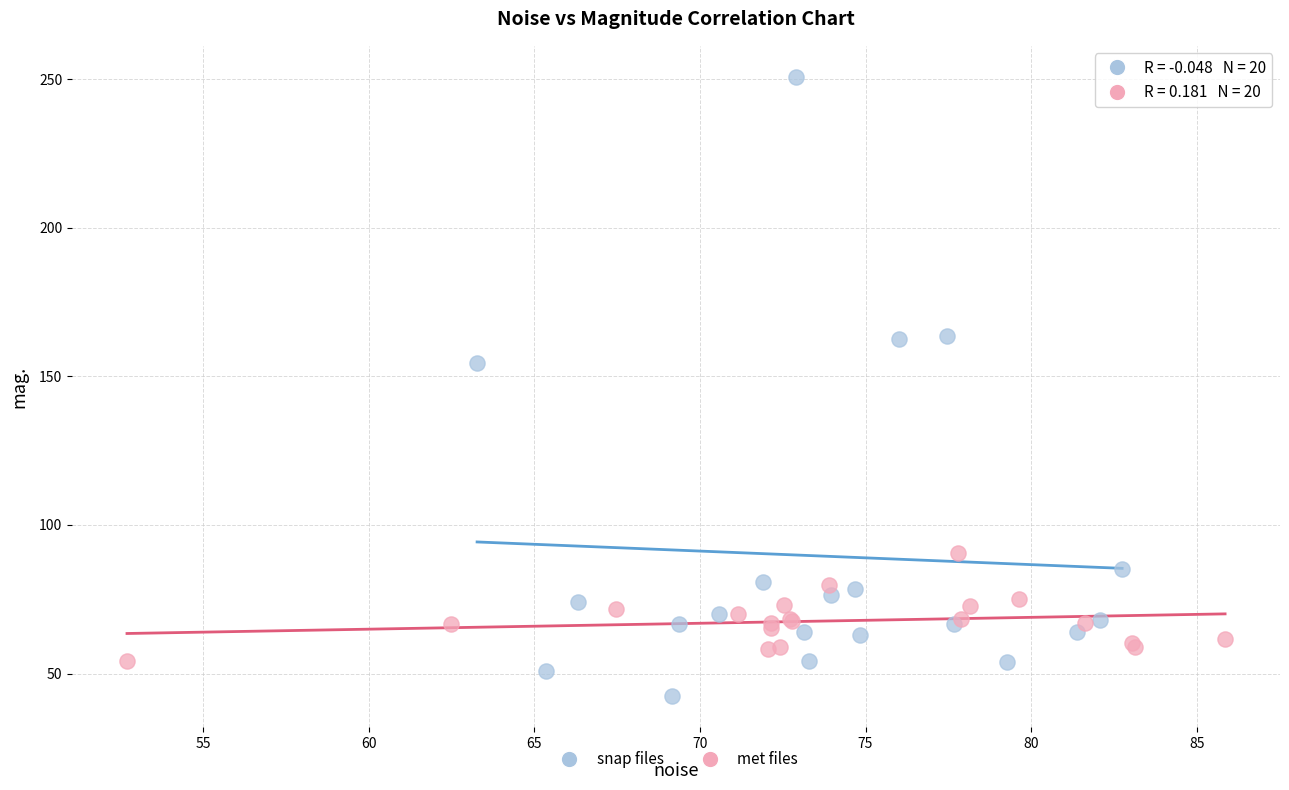

Which series contains the highest Y value?

snap files